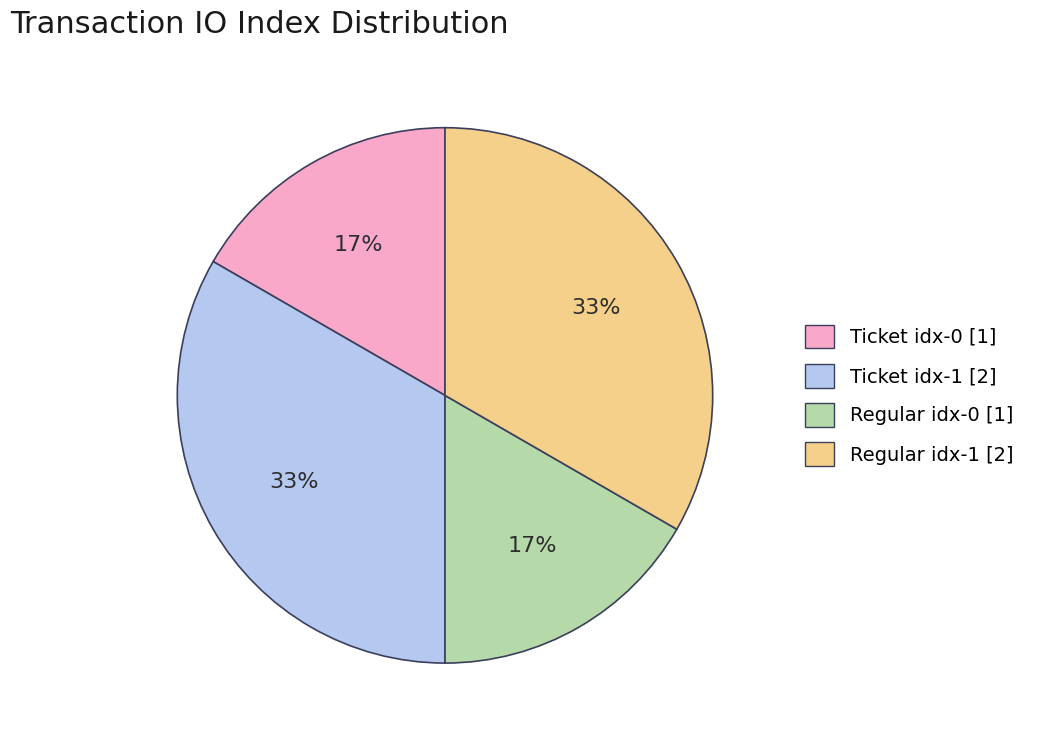

Does any single category account for the majority?

No